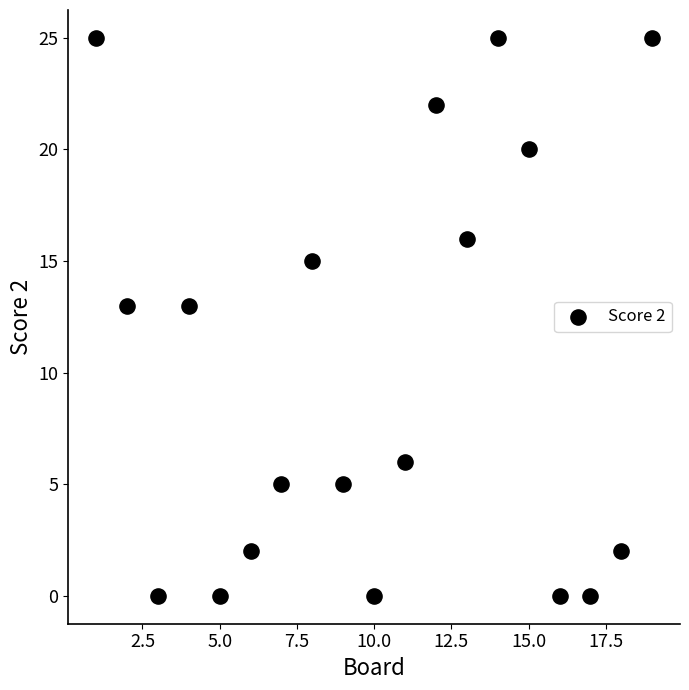

What is the range of X values (max minus min)?

18